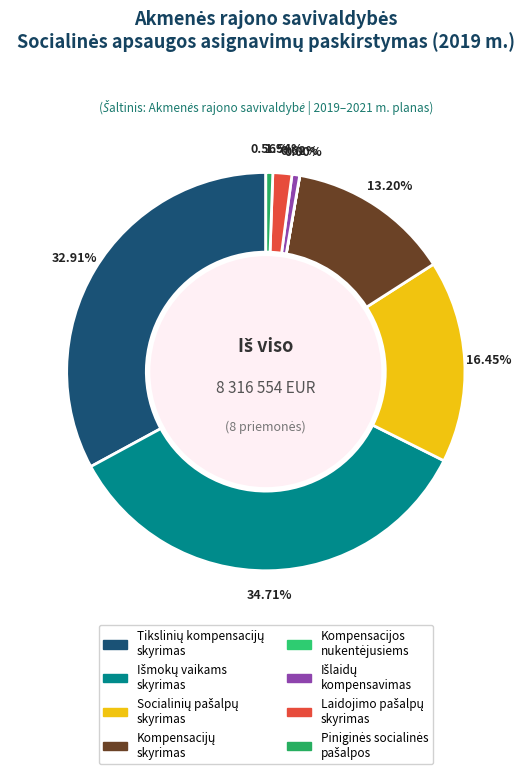

Which has a higher value, Išlaidų kompensavimas or Kompensacijų skyrimas?

Kompensacijų skyrimas